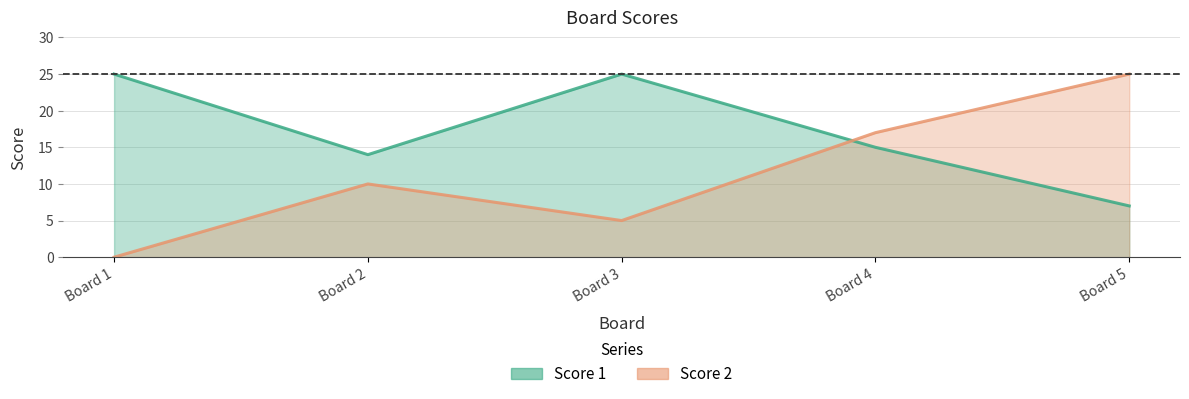

Where do Score 2 and Score 1 first cross each other?

Board 3 and Board 4